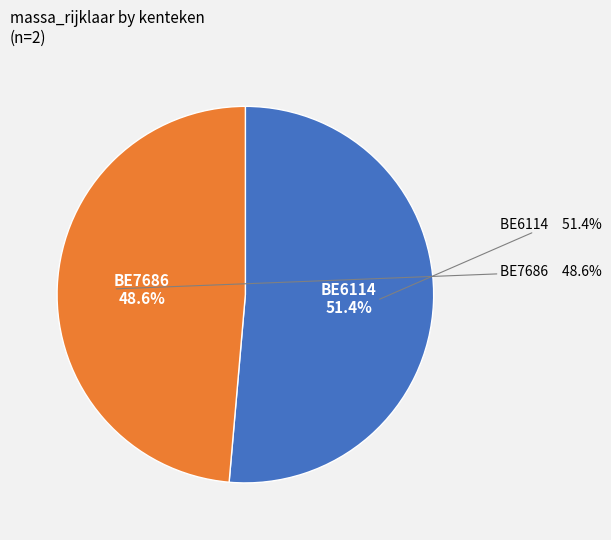

How many slices are in this pie chart?

2